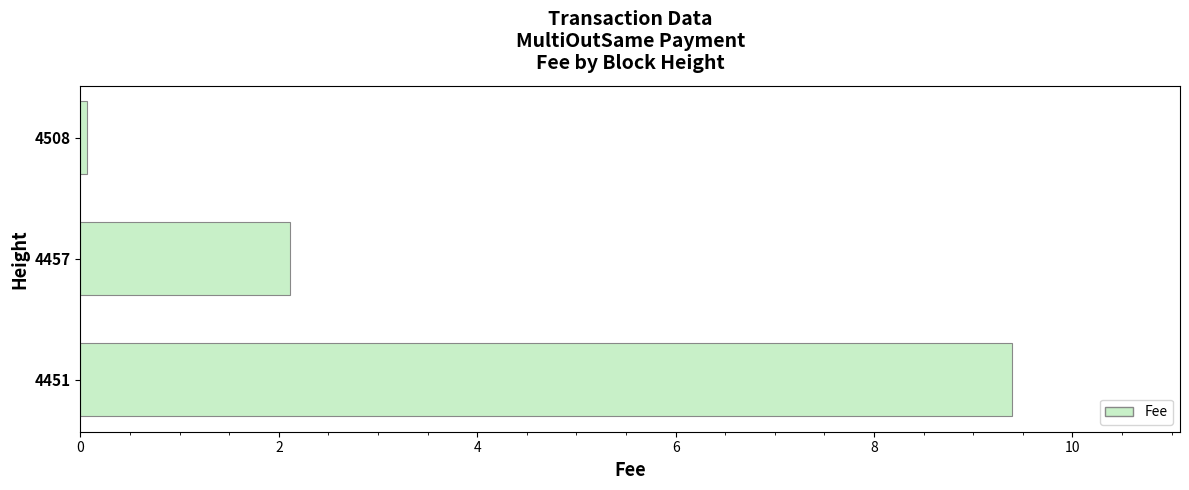

What is the sum of the values at 4457 and 4451?

11.5